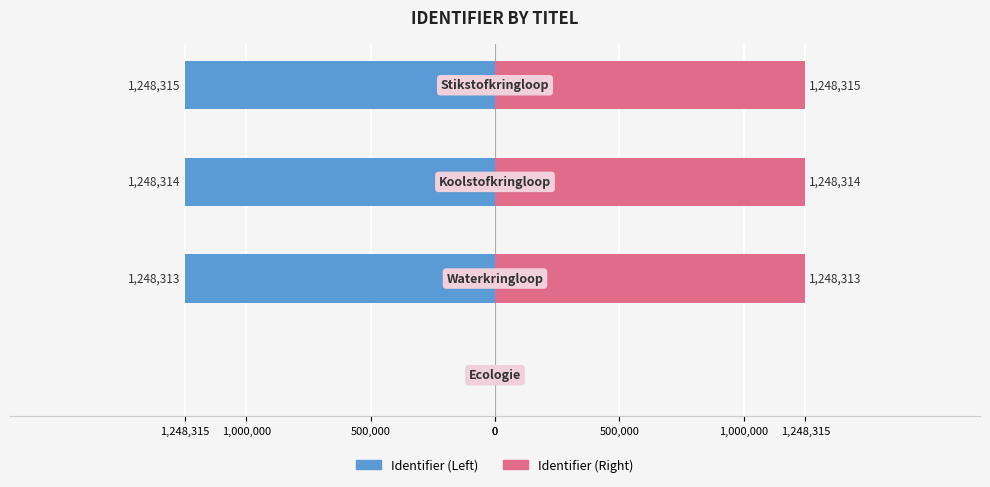

What is the label of the 1st bar from the right?

1,248,315